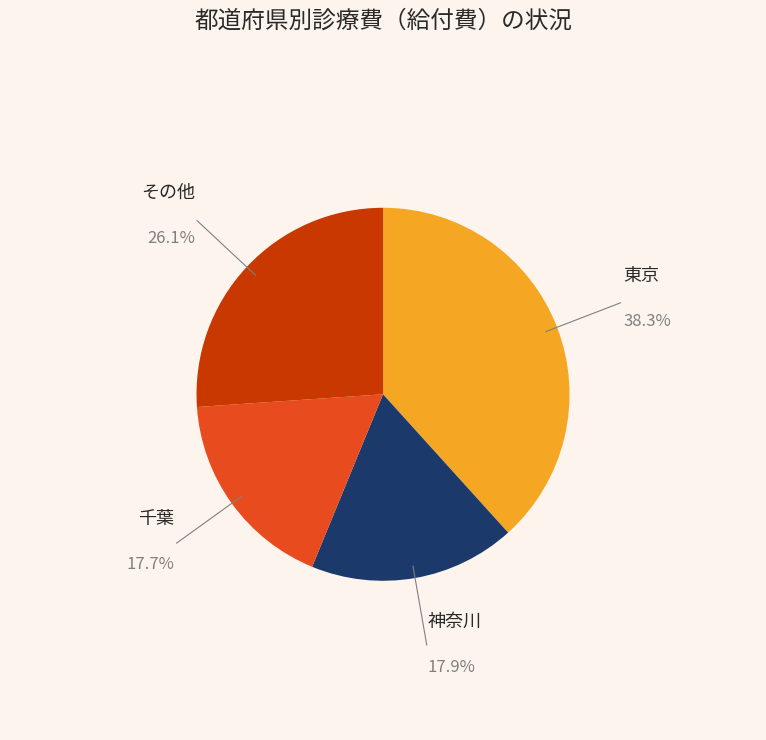

What is the largest slice in the pie chart?

東京